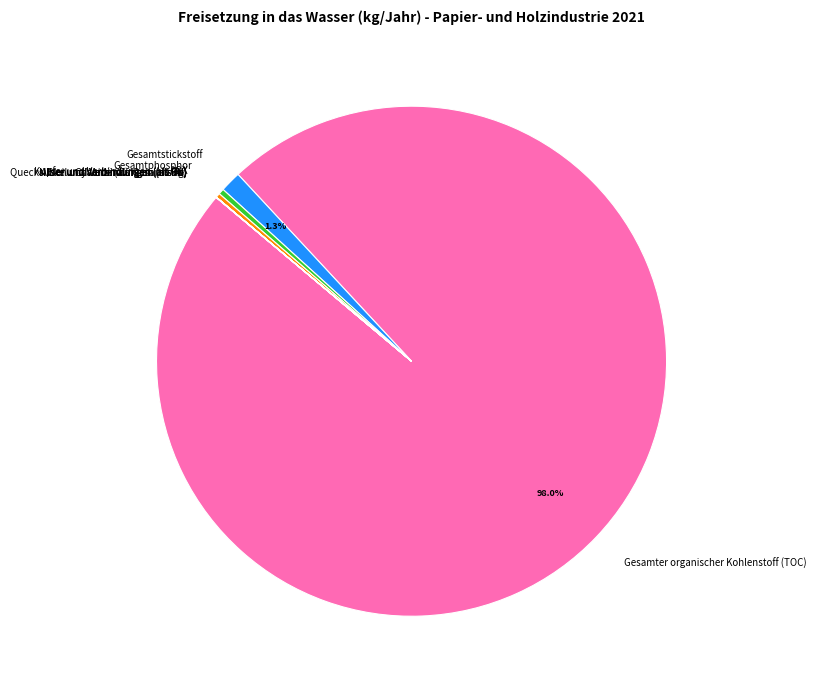

How much of the chart is everything except Gesamter organischer Kohlenstoff (TOC)?

2.0%